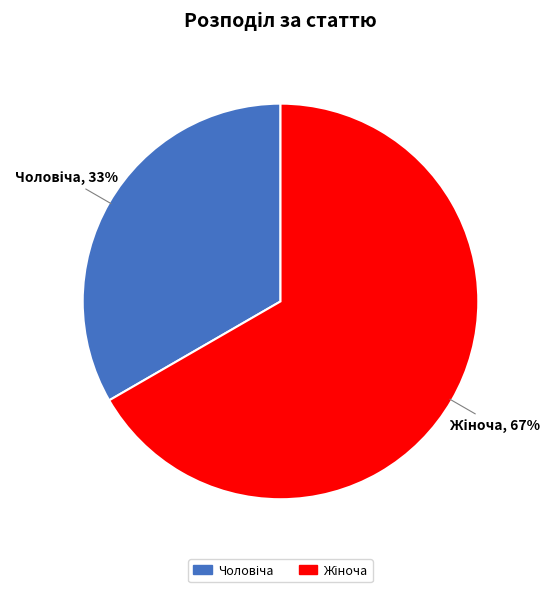

To the nearest percent, what portion does Чоловіча represent?

33%